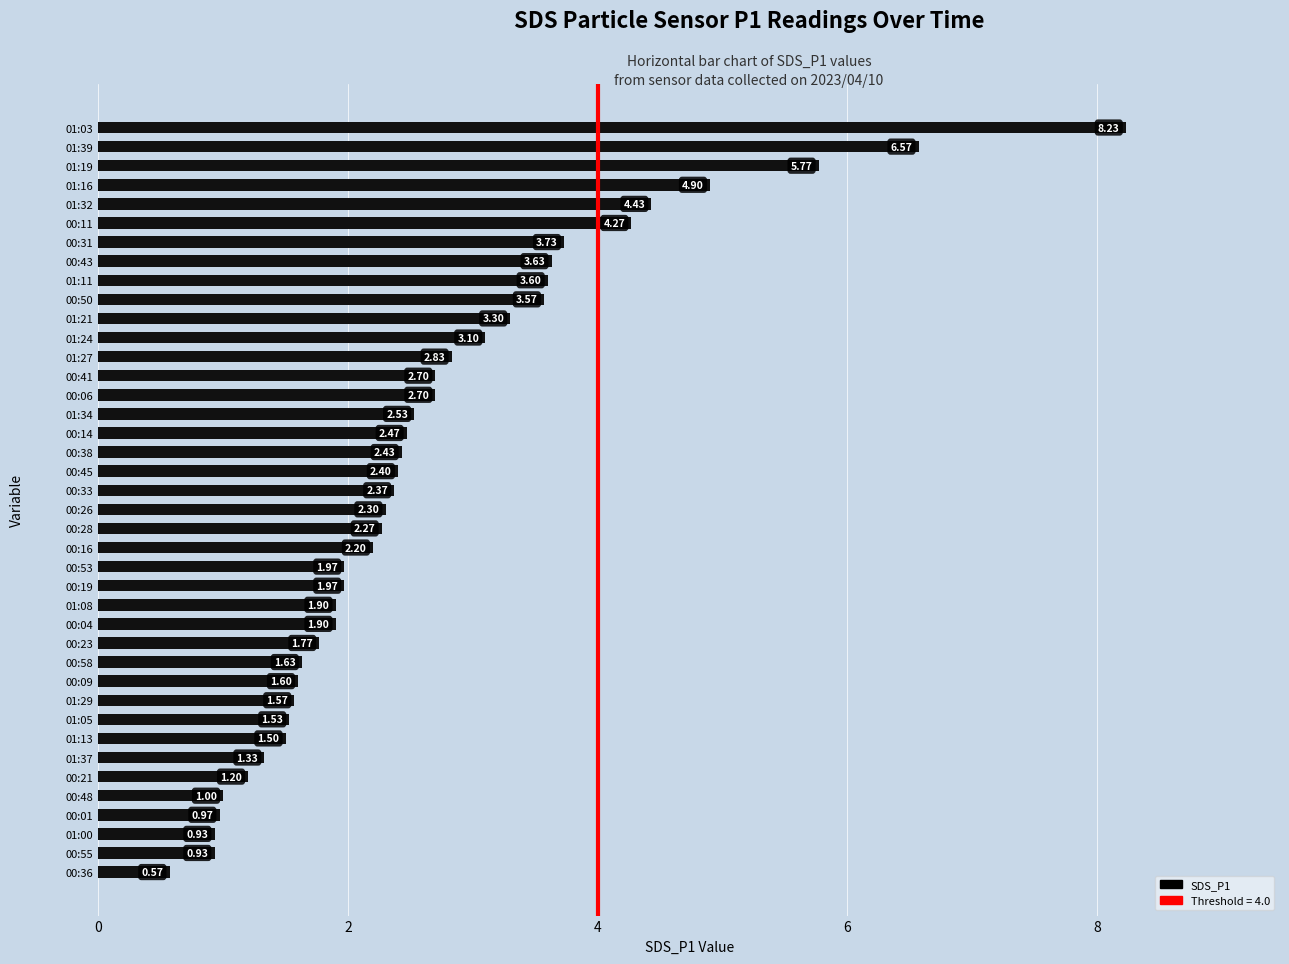

Between 00:50 and 00:26, which is larger?

00:50